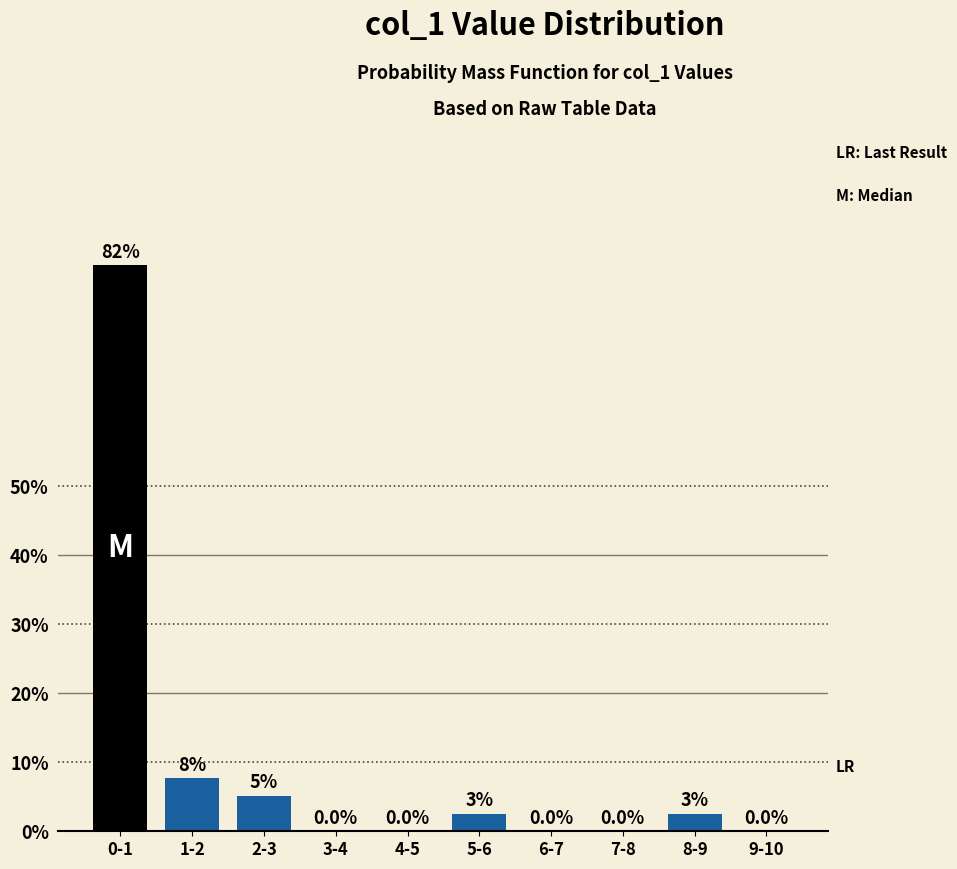

Which has a higher value, 1-2 or 5-6?

1-2